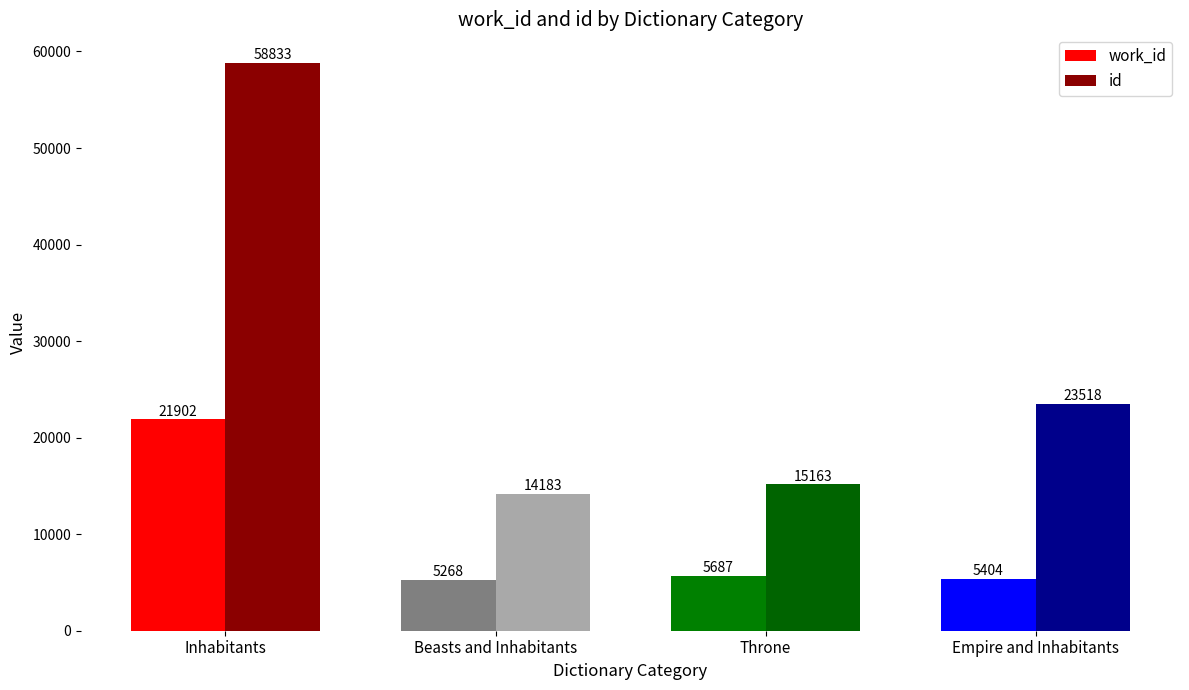

What is the sum of all work_id values?

38261